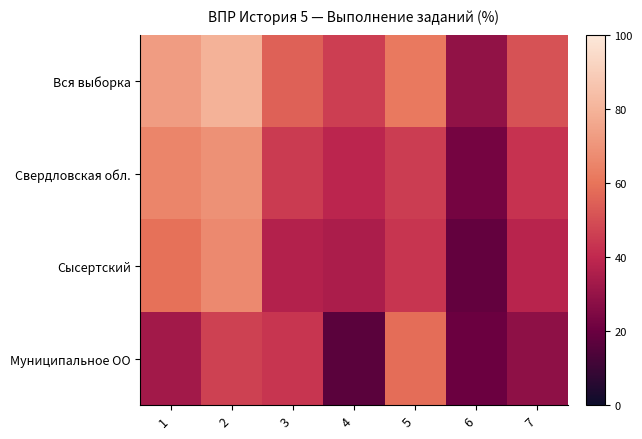

Reading right to left, extract all data points from this chart.

Вся выборка: 7=50.9	6=29.1	5=61.7	4=46.0	3=54.8	2=79.3	1=72.5
Свердловская обл.: 7=42.7	6=22.4	5=45.5	4=38.9	3=44.9	2=69.0	1=65.2
Сысертский: 7=38.2	6=18.6	5=43.6	4=35.1	3=36.8	2=66.4	1=59.4
Муниципальное ОО: 7=28.5	6=20.2	5=58.1	4=16.7	3=43.5	2=46.8	1=33.1